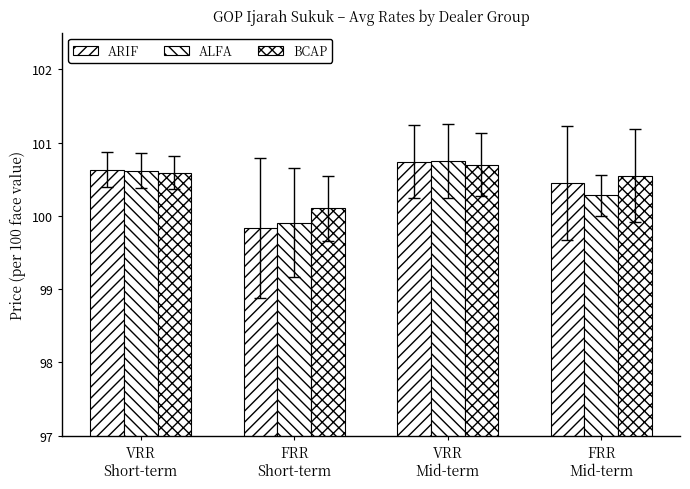

How many distinct data groups are displayed?

3